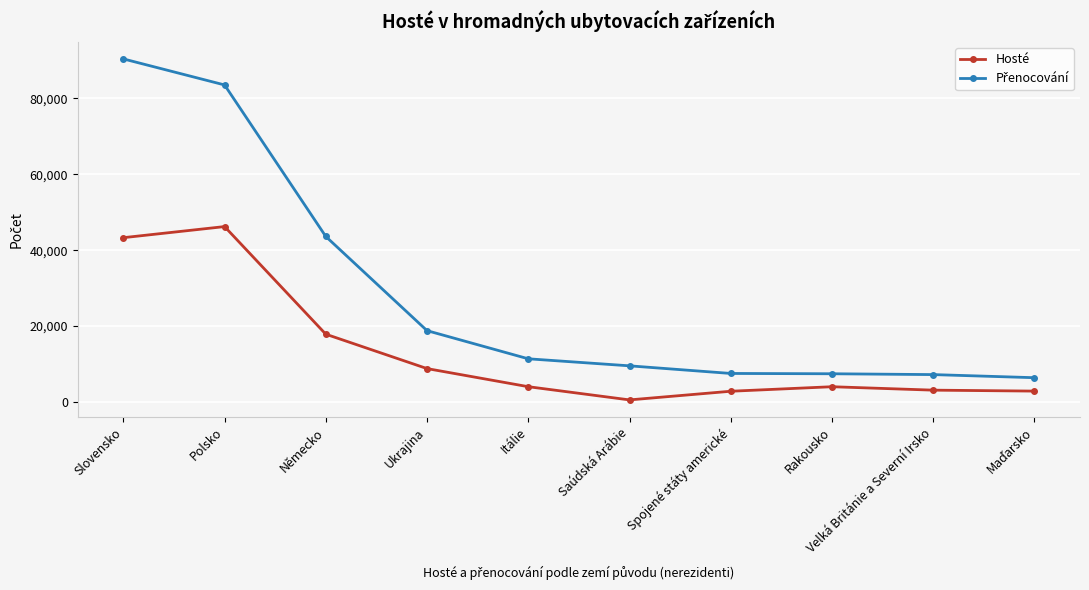

What is the label of the 10th point from the right?

Slovensko